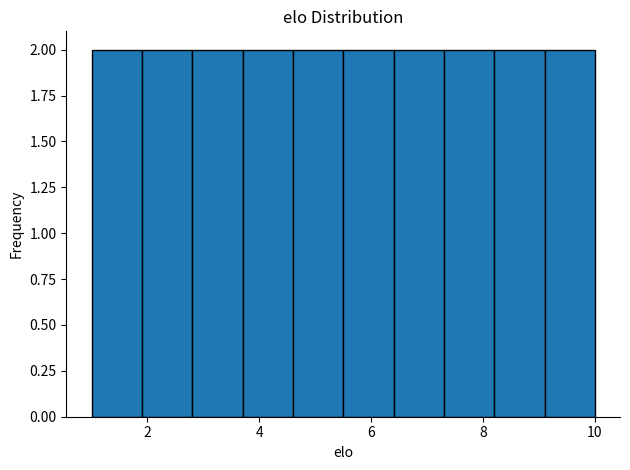

Reading left to right, transcribe this chart: for each bar, give the range it covers on the x-axis and its height. Neither the bar edges nor the heights are printed on the chart, so give them approximately, as read against the axes.

1.0 to 1.9: 2
1.9 to 2.8: 2
2.8 to 3.7: 2
3.7 to 4.6: 2
4.6 to 5.5: 2
5.5 to 6.4: 2
6.4 to 7.3: 2
7.3 to 8.2: 2
8.2 to 9.1: 2
9.1 to 10.0: 2